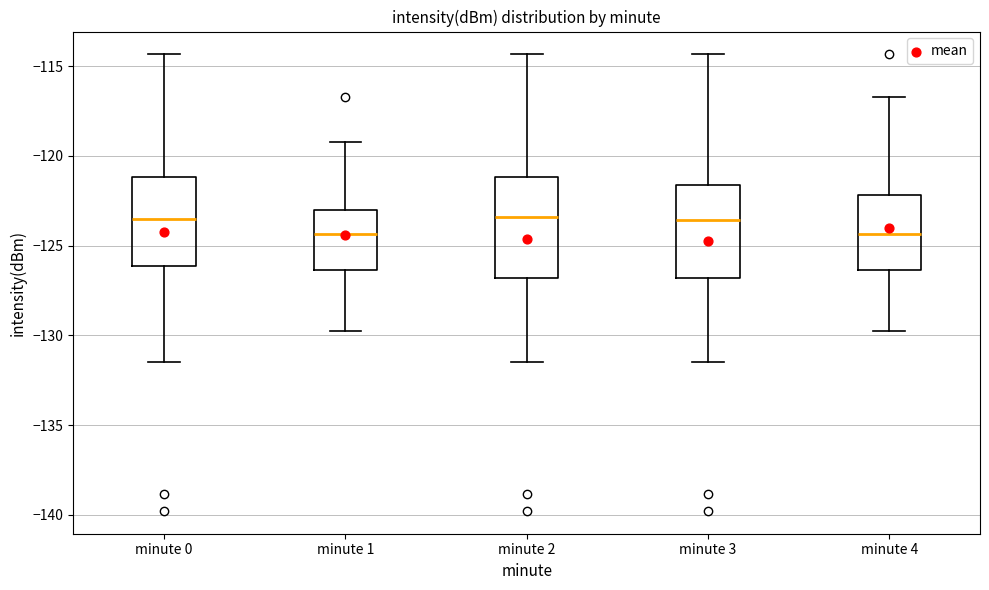

Reading left to right, read every box against the y-axis: the position of its median line, the range the box covers, and the ends of its whiskers. The values are not printed on the chart, so give them approximately, as read against the axis.

minute 0: median -123.5, box -126.0 to -121.0, whiskers -131.5 to -114.5
minute 1: median -124.5, box -126.5 to -123.0, whiskers -129.5 to -119.0
minute 2: median -123.5, box -127.0 to -121.0, whiskers -131.5 to -114.5
minute 3: median -123.5, box -127.0 to -121.5, whiskers -131.5 to -114.5
minute 4: median -124.5, box -126.5 to -122.0, whiskers -129.5 to -116.5